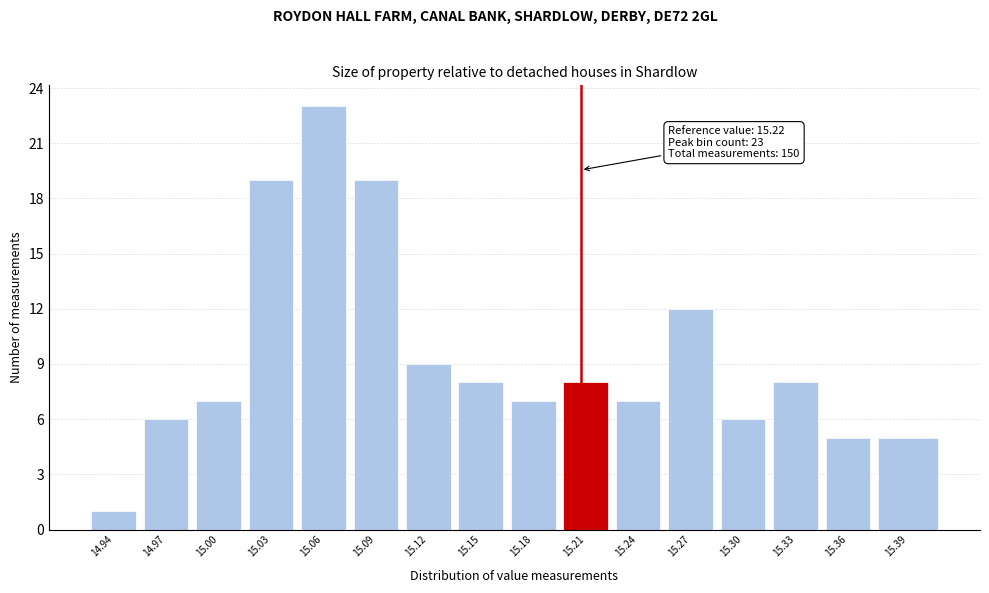

Reading left to right, extract all data points from this chart.

14.94=1	14.97=6	15.00=7	15.03=19	15.06=23	15.09=19	15.12=9	15.15=8	15.18=7	15.21=8	15.24=7	15.27=12	15.30=6	15.33=8	15.36=5	15.39=5